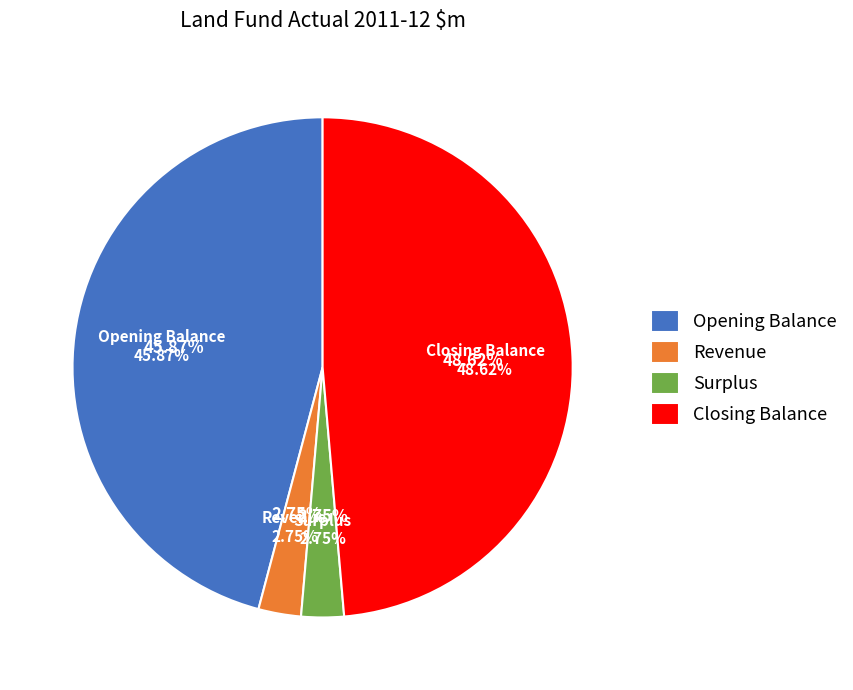

Does Closing Balance account for over 50% of the chart?

No